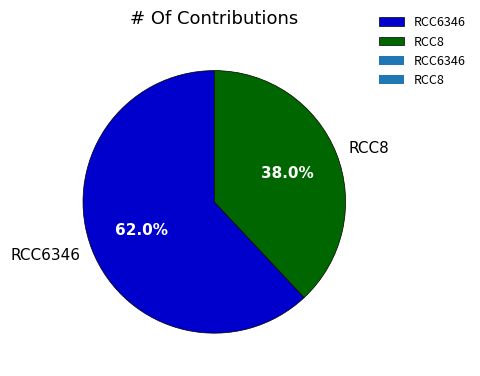

To the nearest percent, what is the combined percentage of RCC6346 and RCC8?

100%